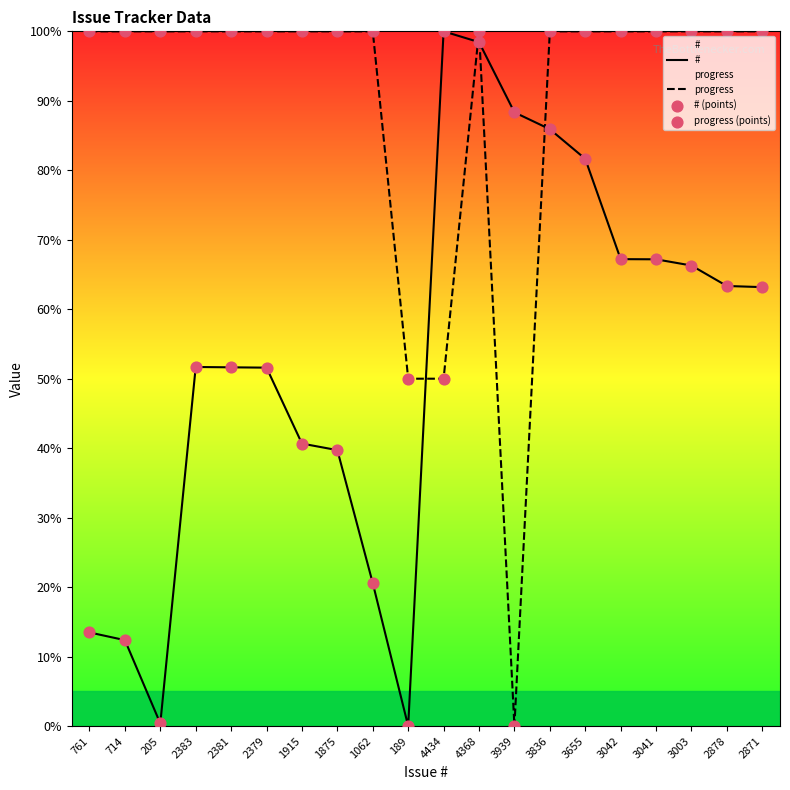

Which series has the largest total across all categories?

progress